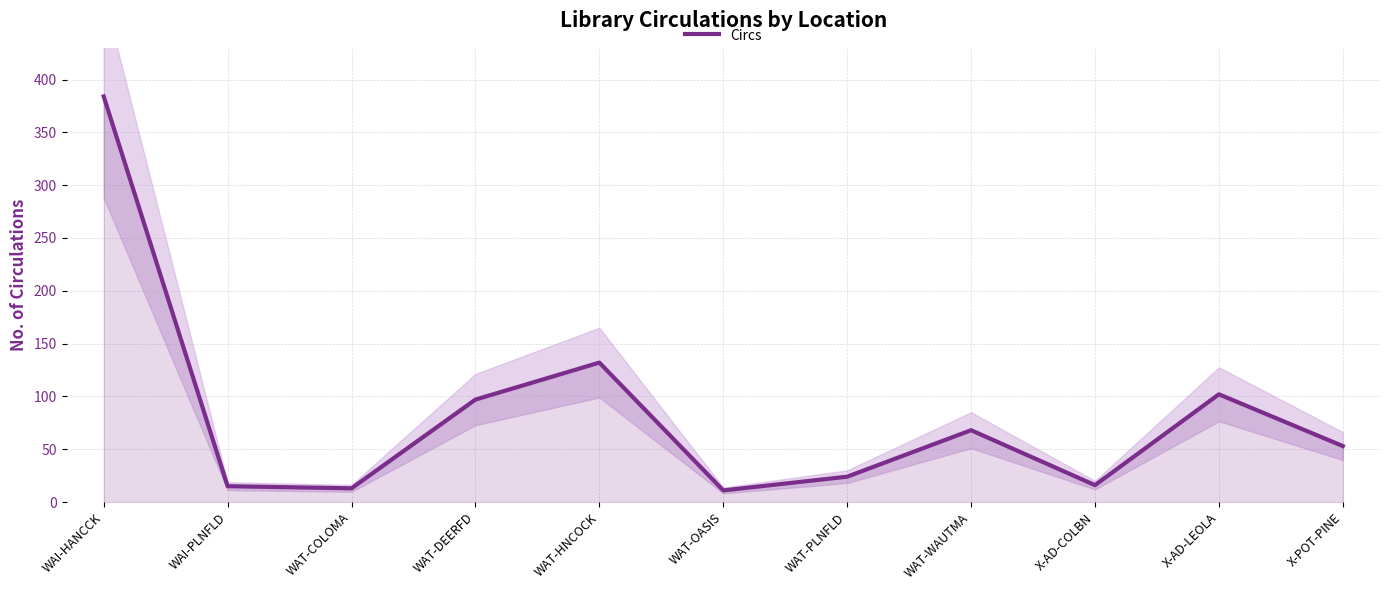

Which label corresponds to the smallest value in the chart?

WAT-OASIS